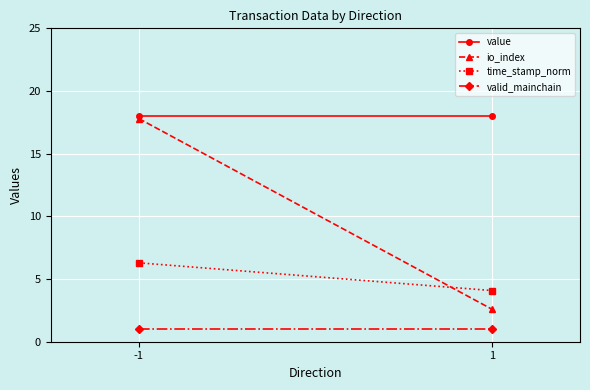

What is the average value of the valid_mainchain series?

1.0